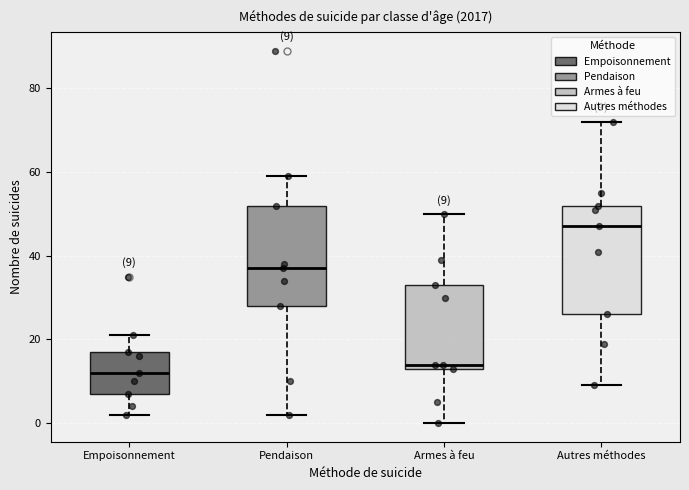

Which box has the lowest median line?

Empoisonnement